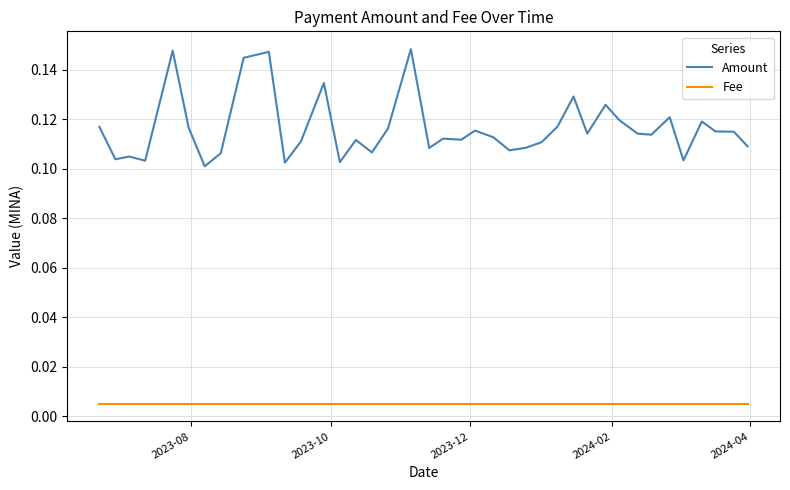

What is the sum of all Amount values?

4.5